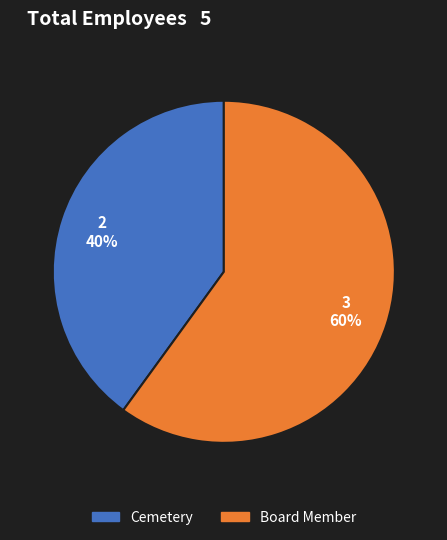

True or false: Cemetery accounts for 40% of the total.

True